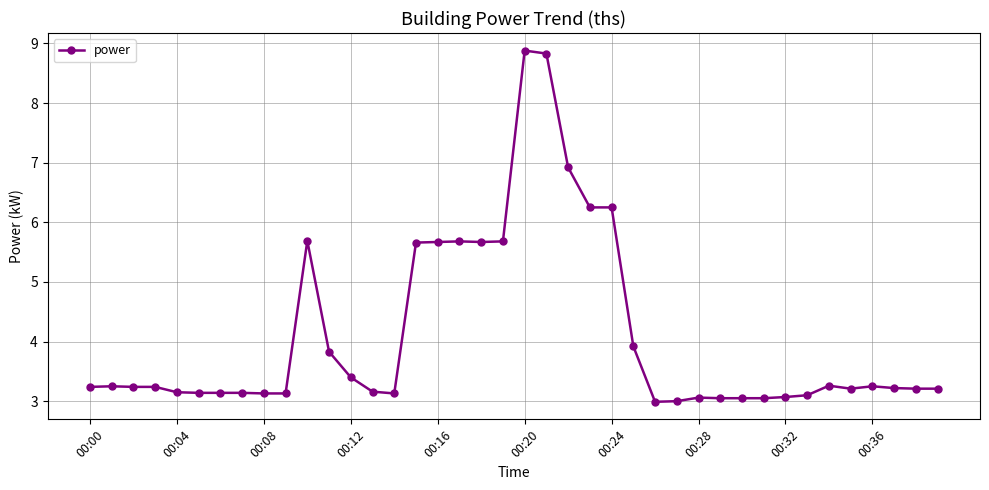

What is the value of the 11th point from the left?

5.7